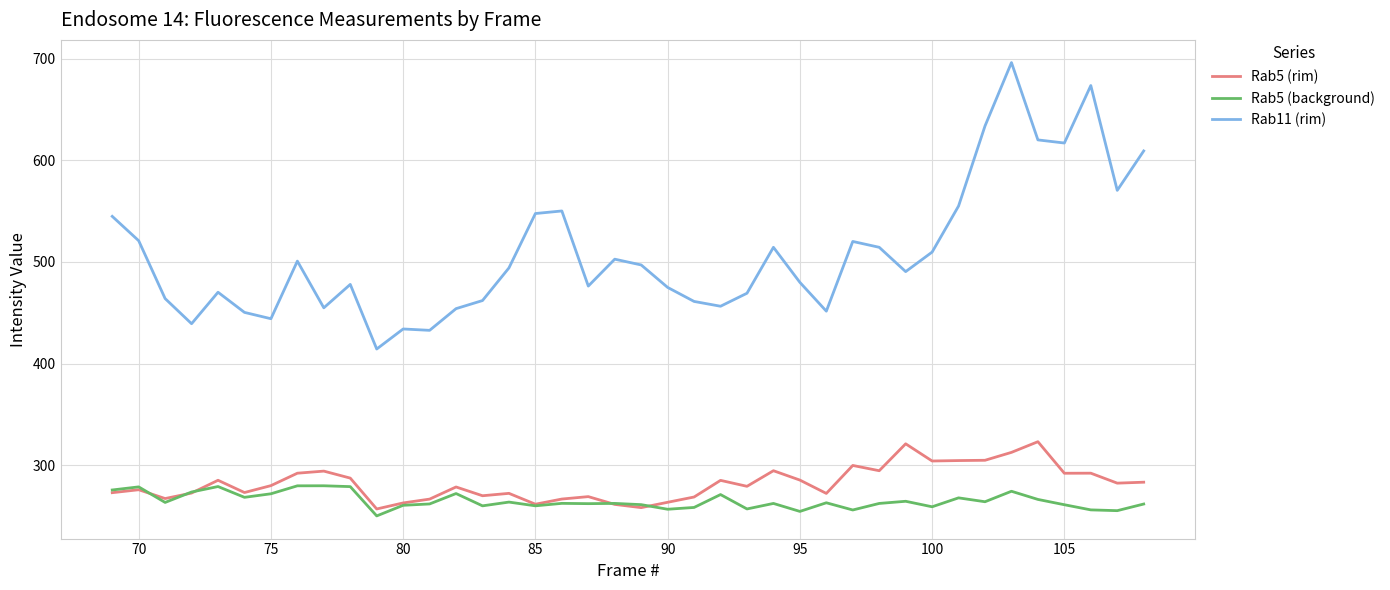

True or false: Rab11 (rim) and Rab5 (rim) intersect in this chart.

False